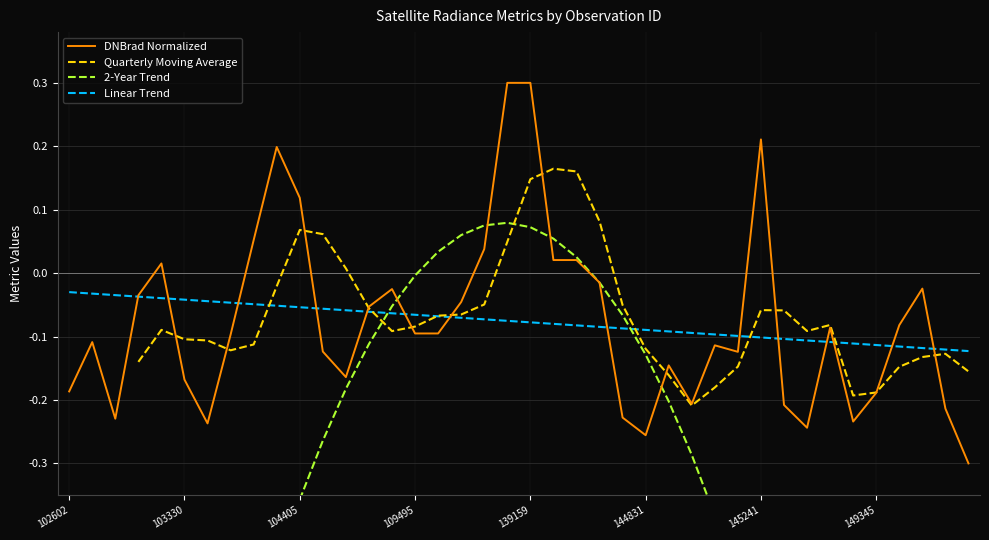

What is the minimum value for DNBrad Normalized?

-0.3